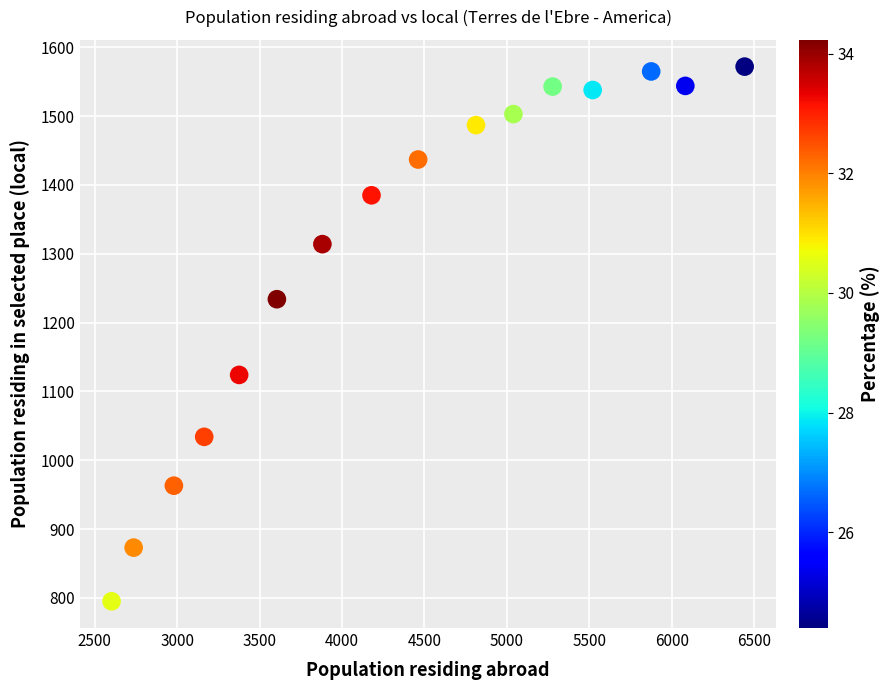

What is the range of Y values (max minus min)?

777